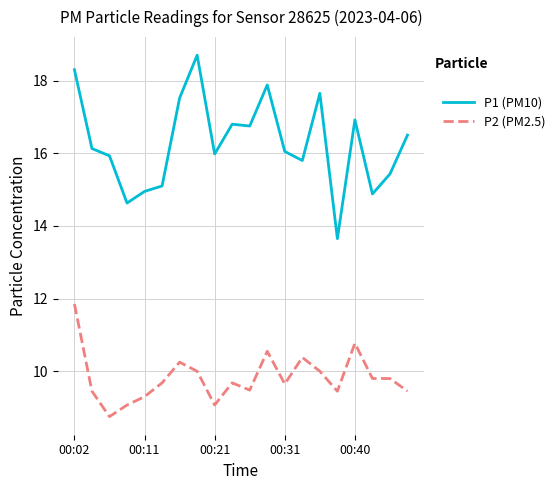

What is the maximum value shown in the chart?

18.7